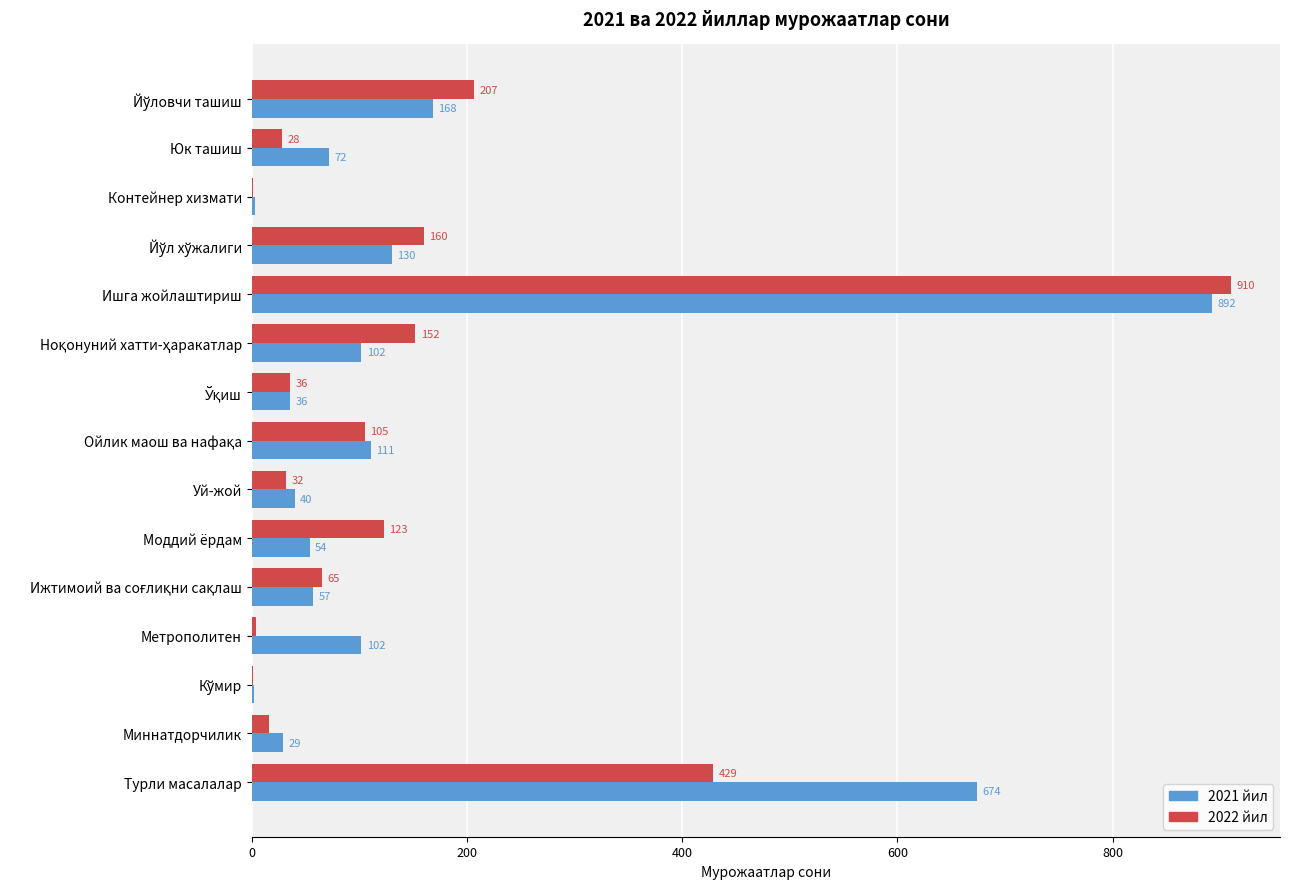

The 2021 йил series shows 3 at Контейнер хизмати. True or false?

True